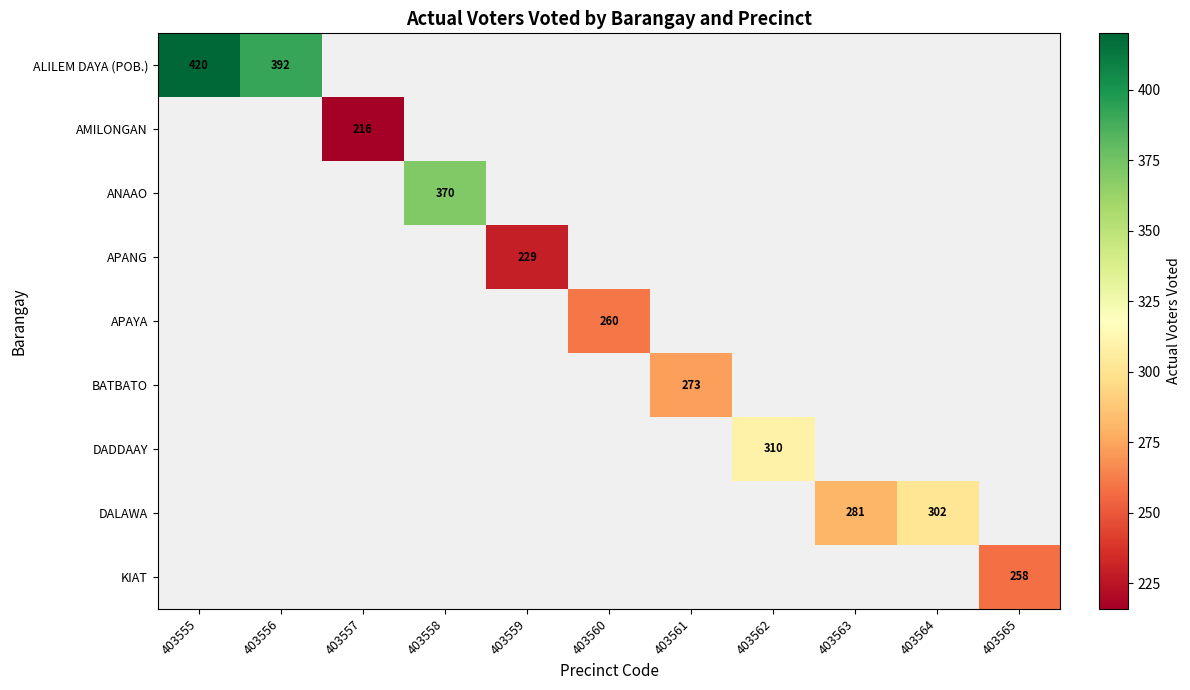

The value of ALILEM DAYA (POB.) at 403555 is 420. True or false?

True